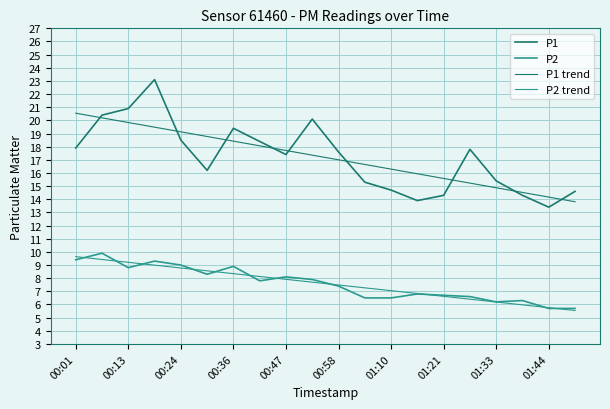

How many lines are shown in the chart?

4